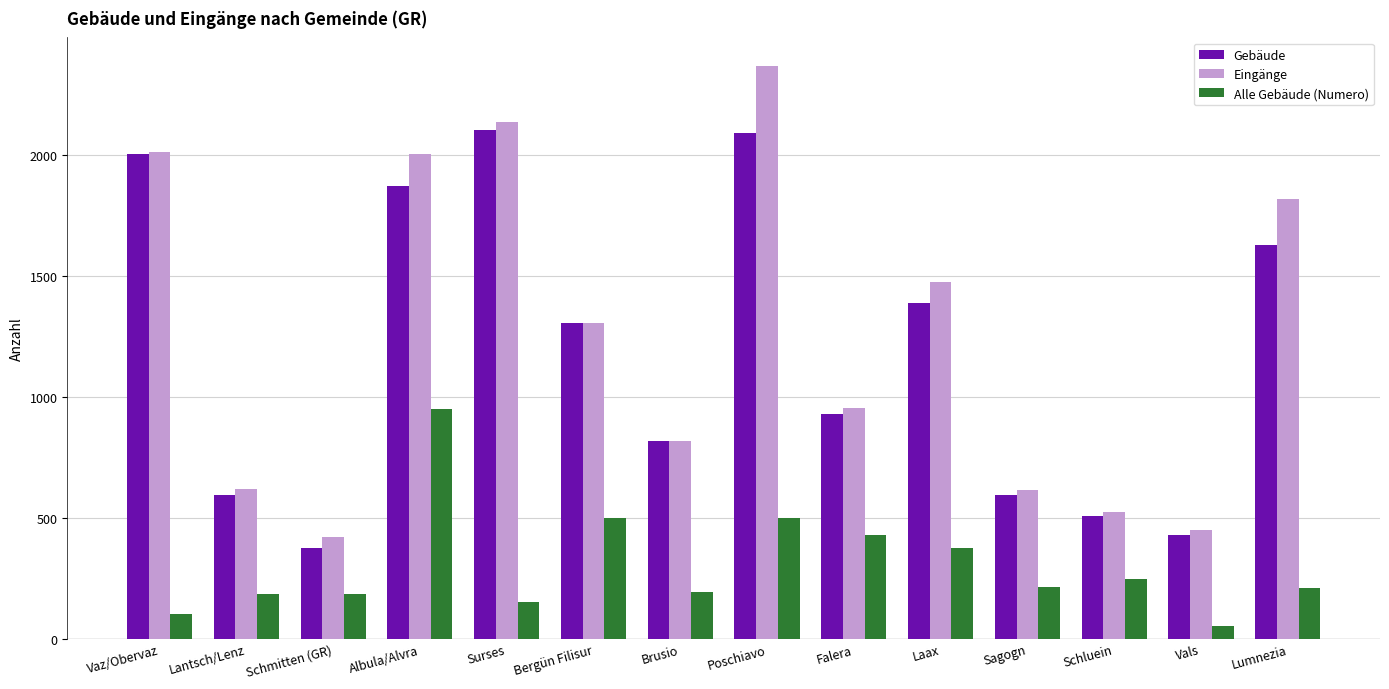

Is it true that Eingänge equals 260 at Schluein?

False